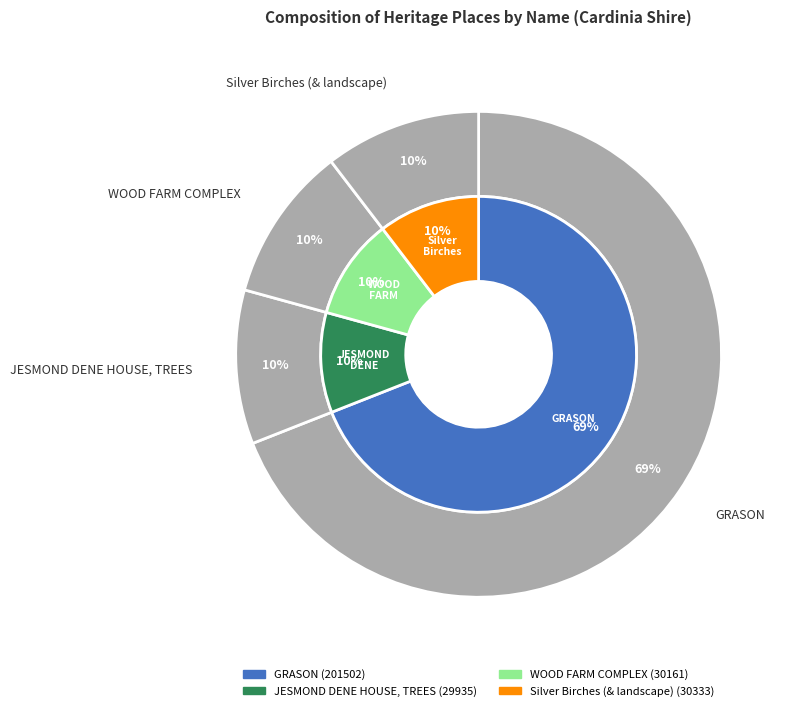

Which has a higher value, WOOD FARM COMPLEX or Silver Birches (& landscape)?

Silver Birches (& landscape)